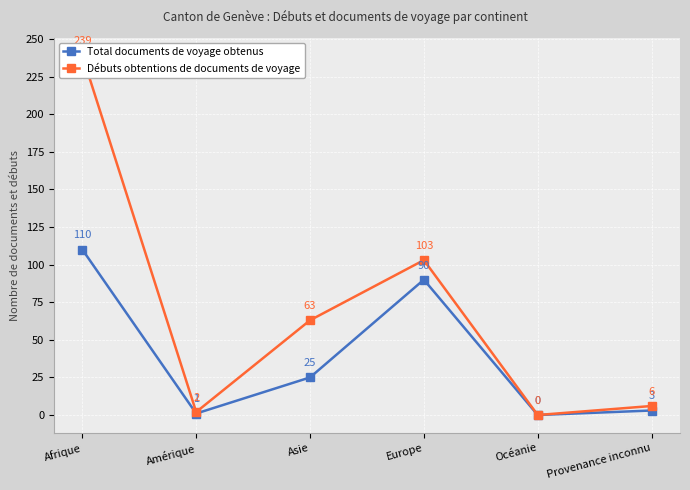

Where is the first local minimum for Total documents de voyage obtenus?

Amérique